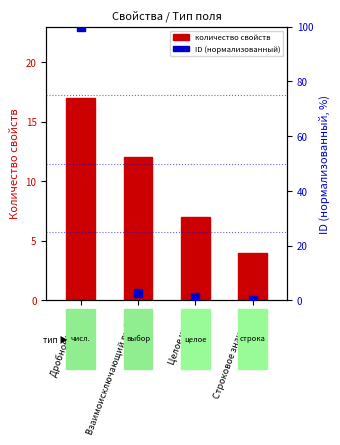

Which series has the widest spread of Y values?

ID (нормализованный)